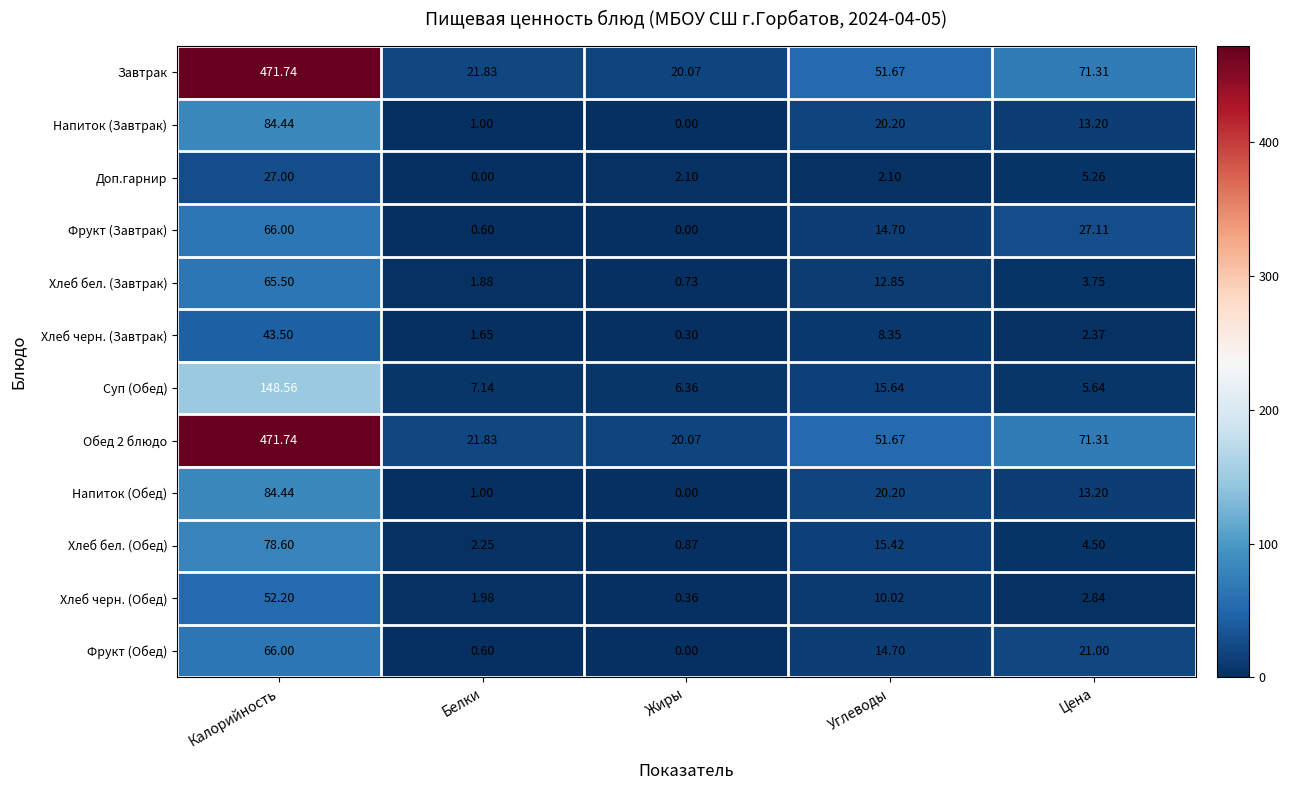

Which label corresponds to the largest value in the chart?

Калорийность